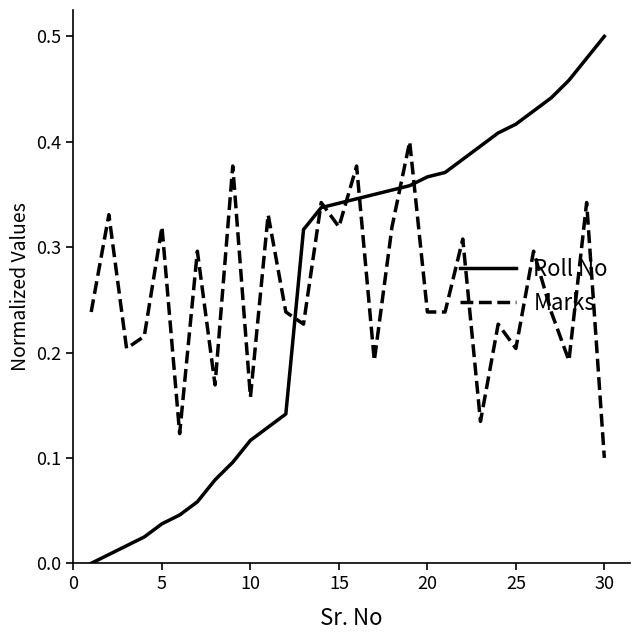

List the series in order of their peak value, highest first.

Roll No, Marks